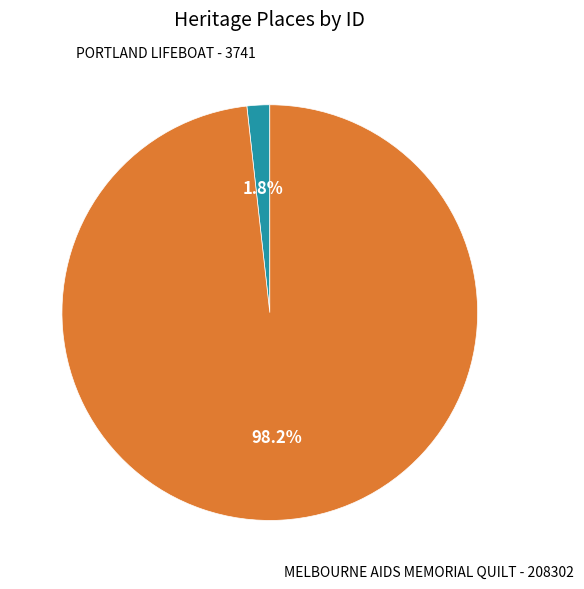

Is there a majority slice in this chart?

Yes